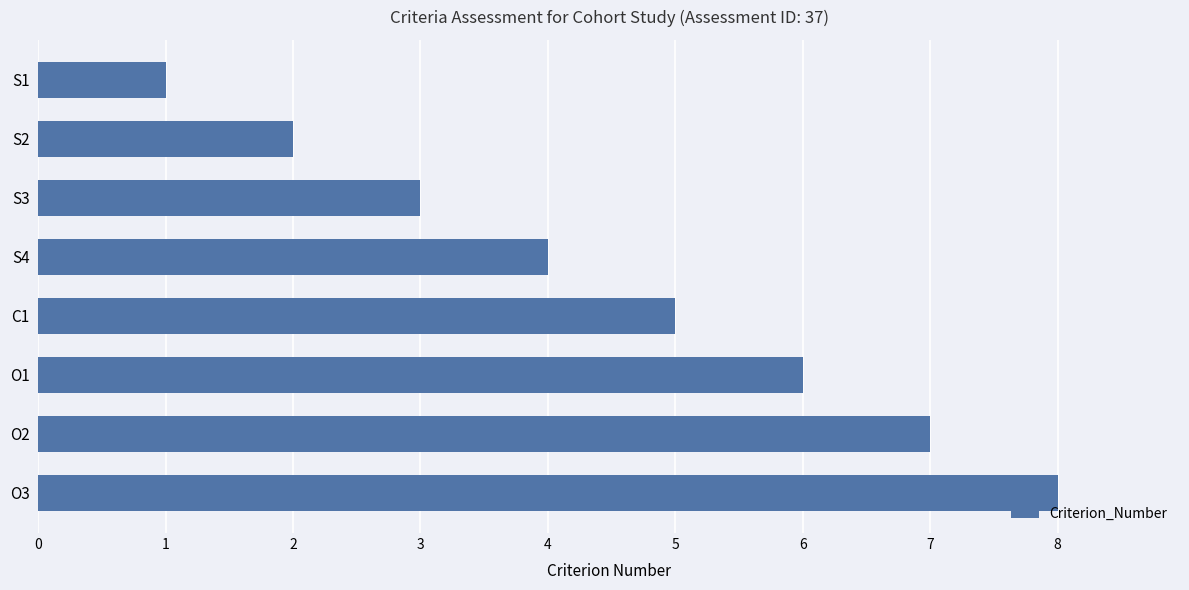

At which label is the value closest to 4?

S4